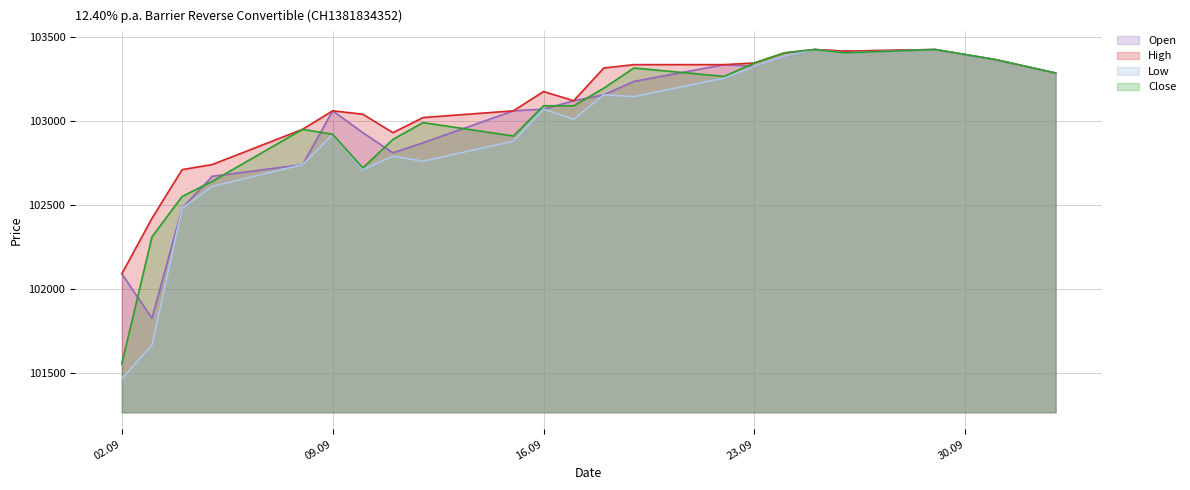

Where does the Low series first go above 103145?

18.09.2025